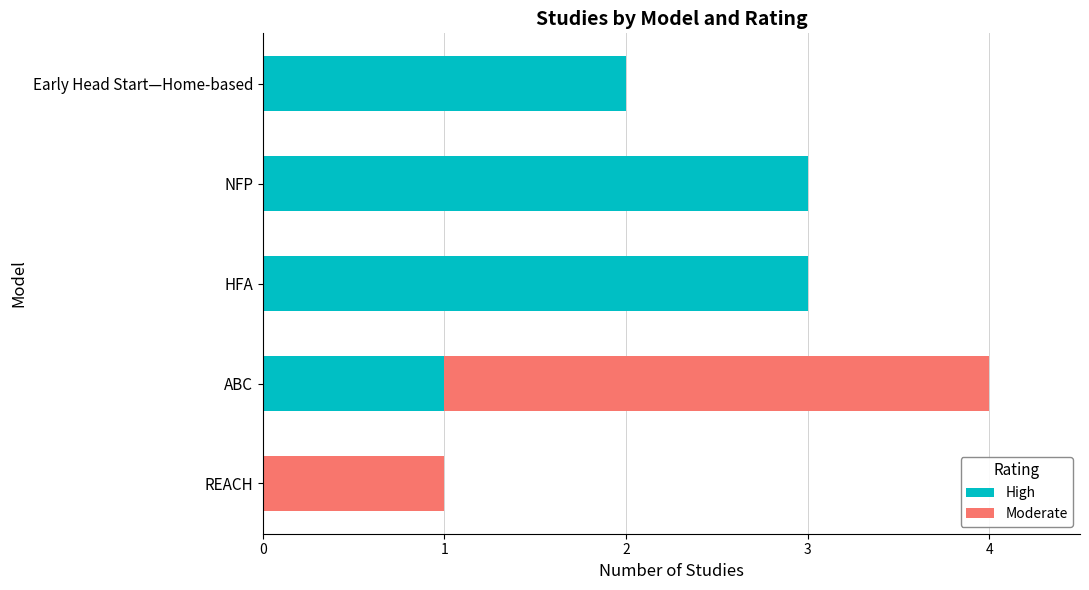

What is the highest value of the High series?

3